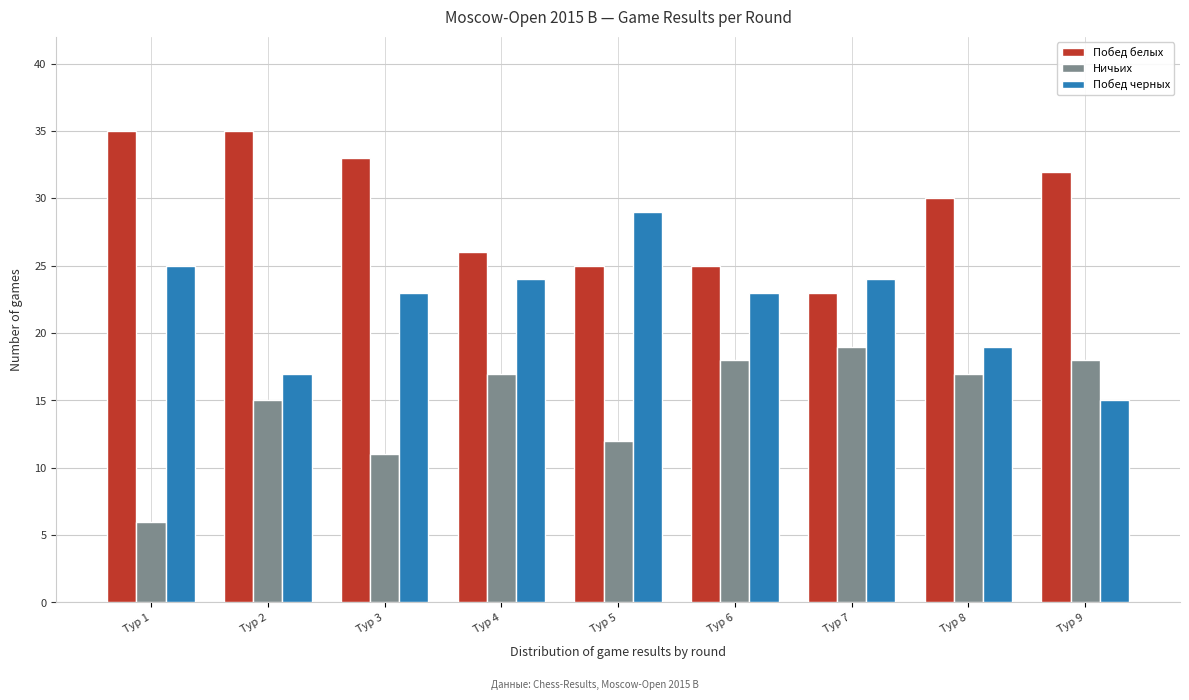

Reading left to right, transcribe all the data shown in this chart.

Побед белых: 35	35	33	26	25	25	23	30	32
Ничьих: 6	15	11	17	12	18	19	17	18
Побед черных: 25	17	23	24	29	23	24	19	15